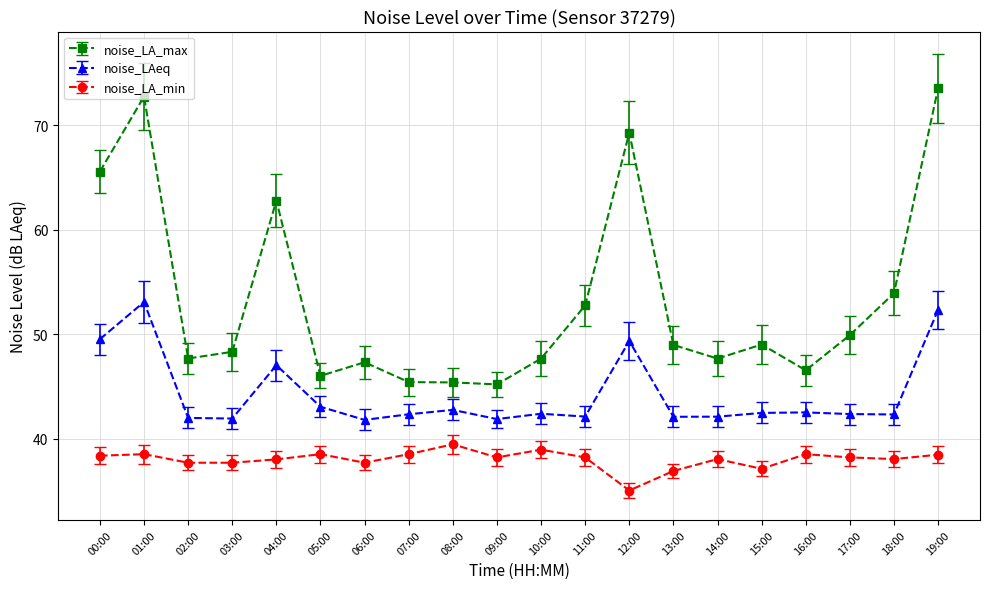

True or false: noise_LAeq has more than 2 points higher than both neighbors.

True